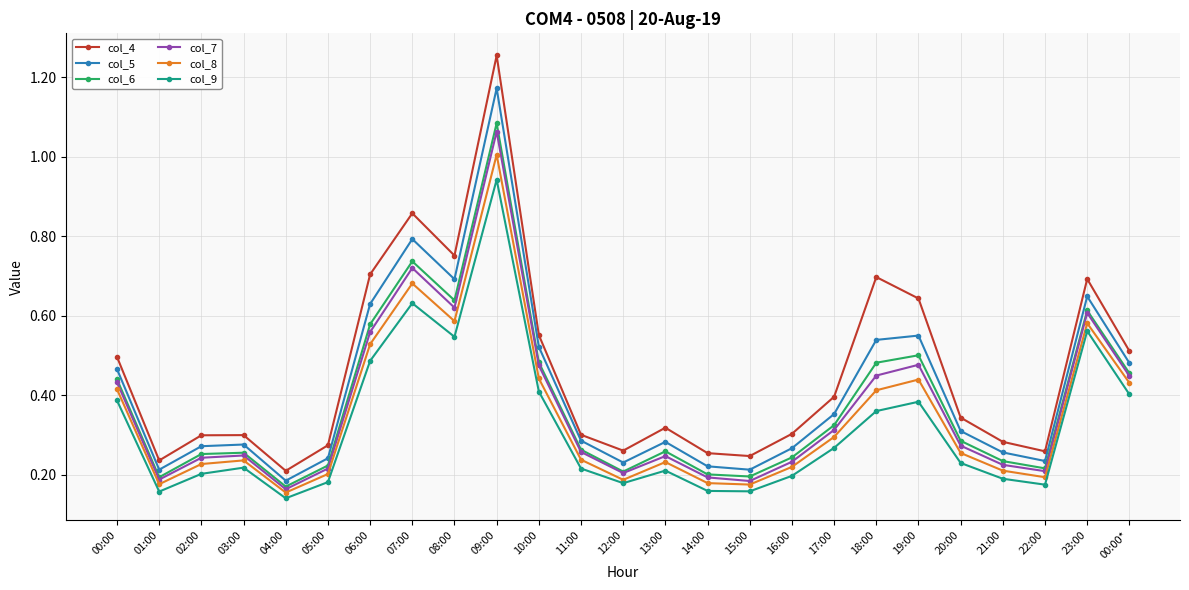

At which label is col_4 closest to 0?

04:00